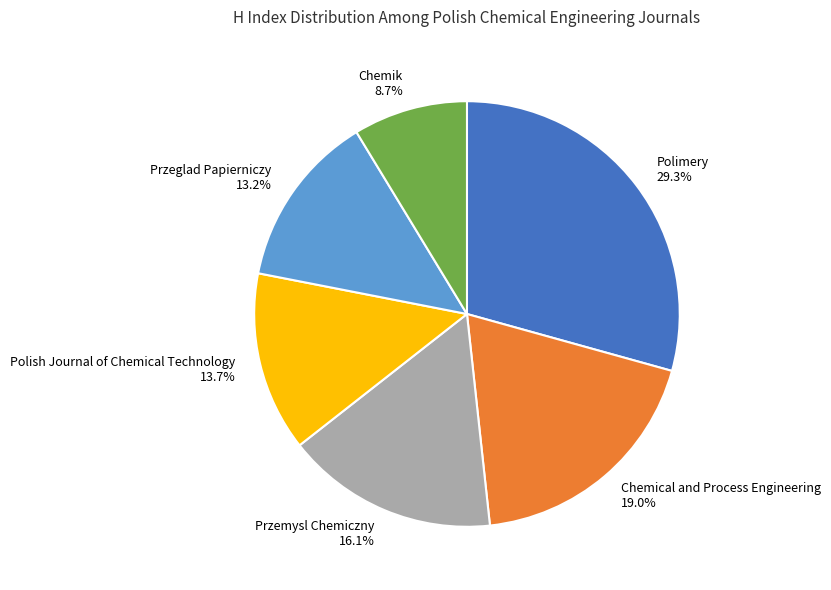

What percentage do Przemysl Chemiczny and Polimery together represent?

45.4%